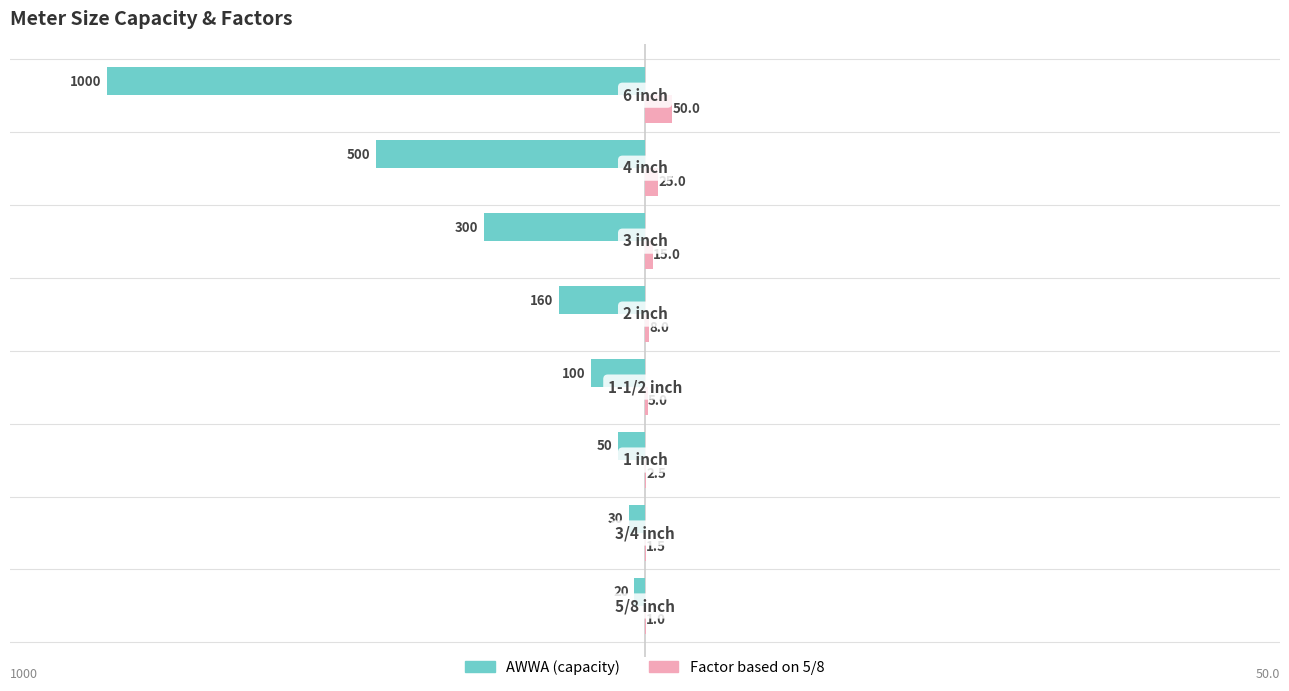

What is the sum of all AWWA (capacity) values?

-2160.0